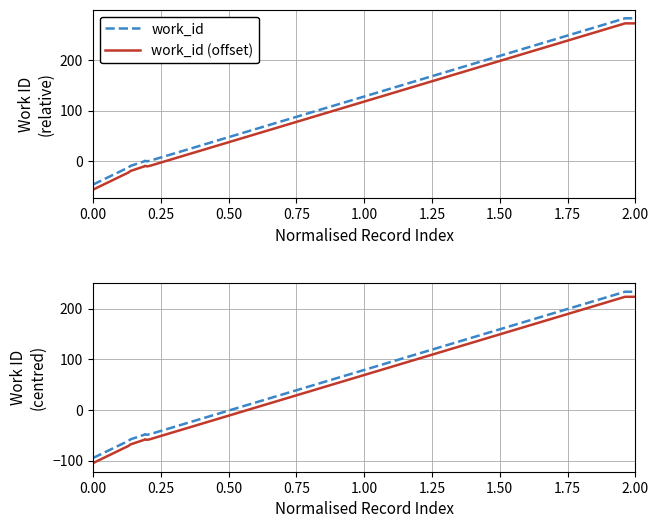

What are all the series names shown in the legend?

work_id, work_id (offset)